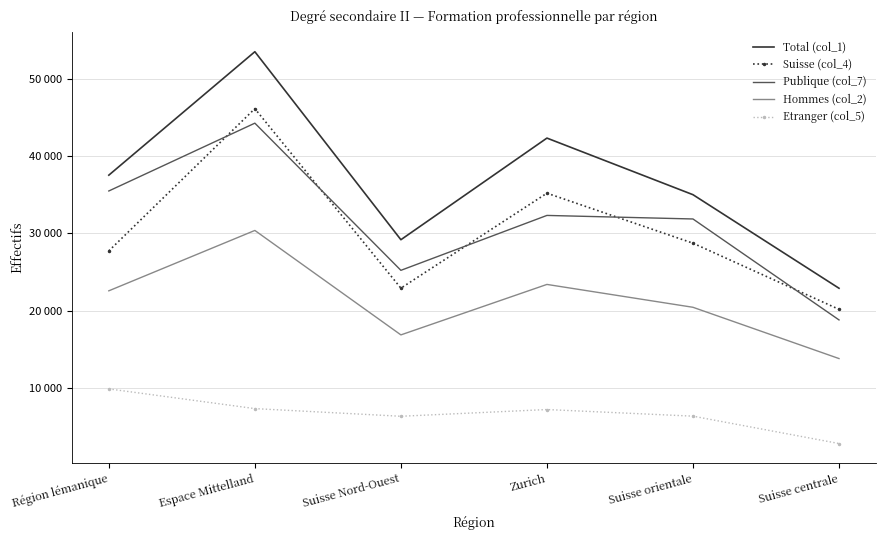

What are all the series names shown in the legend?

Total (col_1), Suisse (col_4), Publique (col_7), Hommes (col_2), Etranger (col_5)